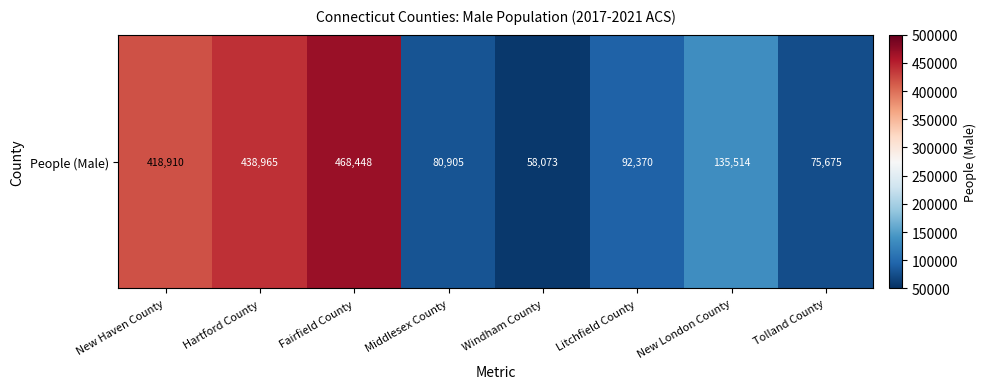

Is it true that the value at Hartford County is 438965?

True